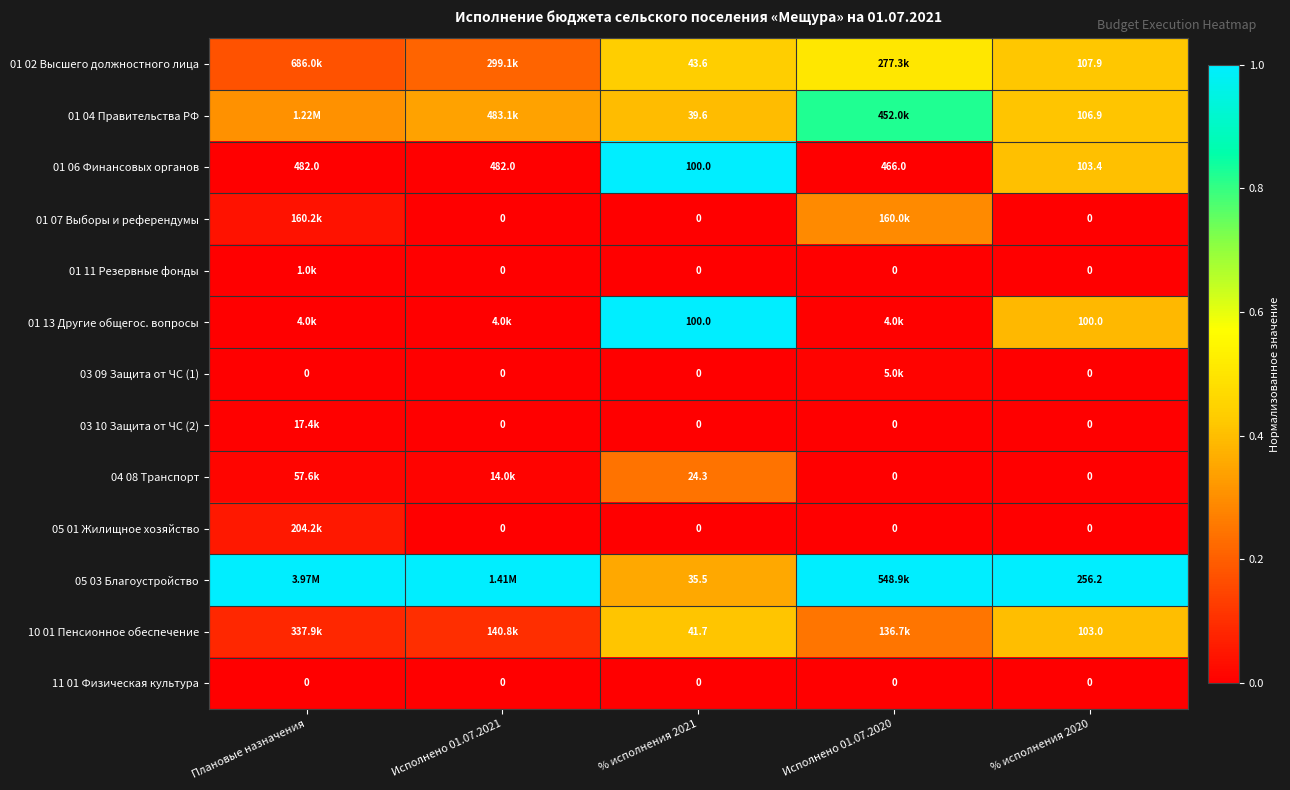

What is the difference between the 01 02 Высшего должностного лица values at Исполнено 01.07.2020 and Исполнено 01.07.2021?

0.3